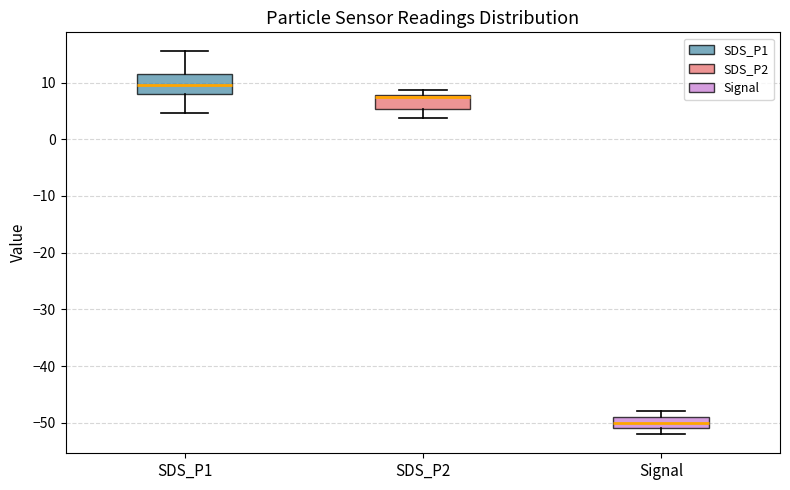

Reading left to right, read every box against the y-axis: the position of its median line, the range the box covers, and the ends of its whiskers. The values are not printed on the chart, so give them approximately, as read against the axis.

SDS_P1: median 10, box 8 to 12, whiskers 5 to 15
SDS_P2: median 7, box 5 to 8, whiskers 4 to 9
Signal: median -50, box -51 to -49, whiskers -52 to -48